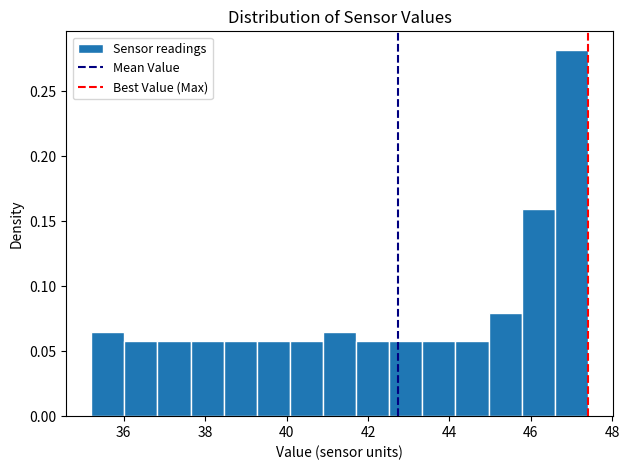

Reading left to right, list every bar in this chart as the range it spans on the x-axis followed by its height. Neither the bar edges nor the heights are printed on the chart, so give them approximately, as read against the axes.

35.2 to 36.0: 0.065
36.0 to 36.8: 0.060
36.8 to 37.6: 0.060
37.6 to 38.4: 0.060
38.4 to 39.2: 0.060
39.2 to 40.0: 0.060
40.0 to 40.8: 0.060
40.8 to 41.8: 0.065
41.8 to 42.6: 0.060
42.6 to 43.4: 0.060
43.4 to 44.2: 0.060
44.2 to 45.0: 0.060
45.0 to 45.8: 0.080
45.8 to 46.6: 0.160
46.6 to 47.4: 0.280